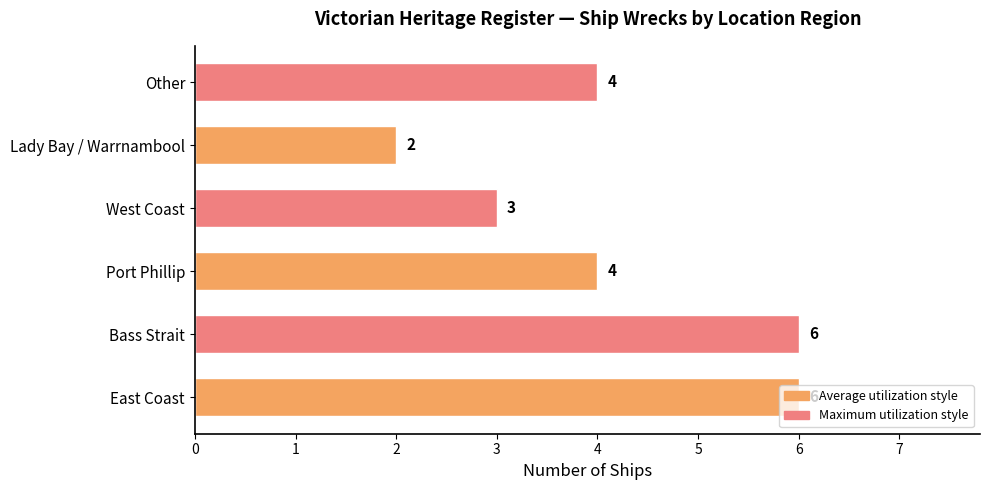

At which category does the chart reach its minimum across all series?

Lady Bay / Warrnambool